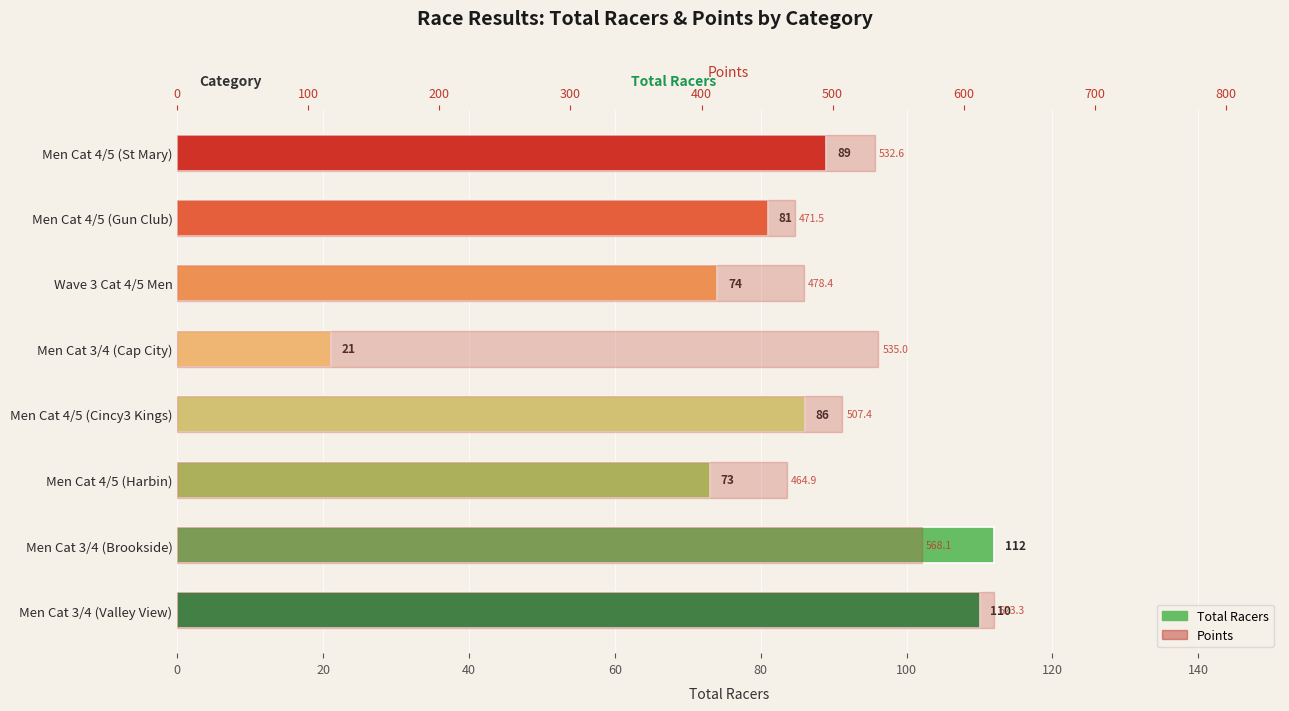

What is the average value of the Points series?

522.7